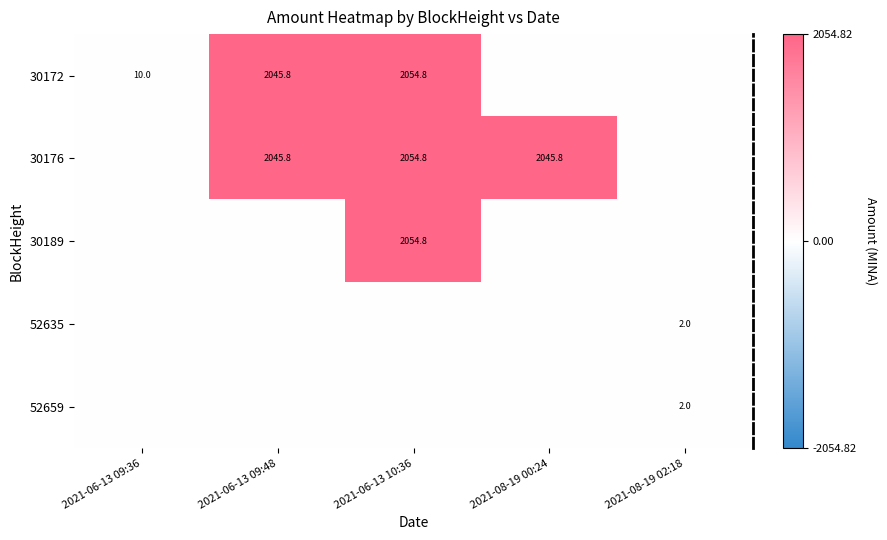

Count the number of categories in the chart.

5